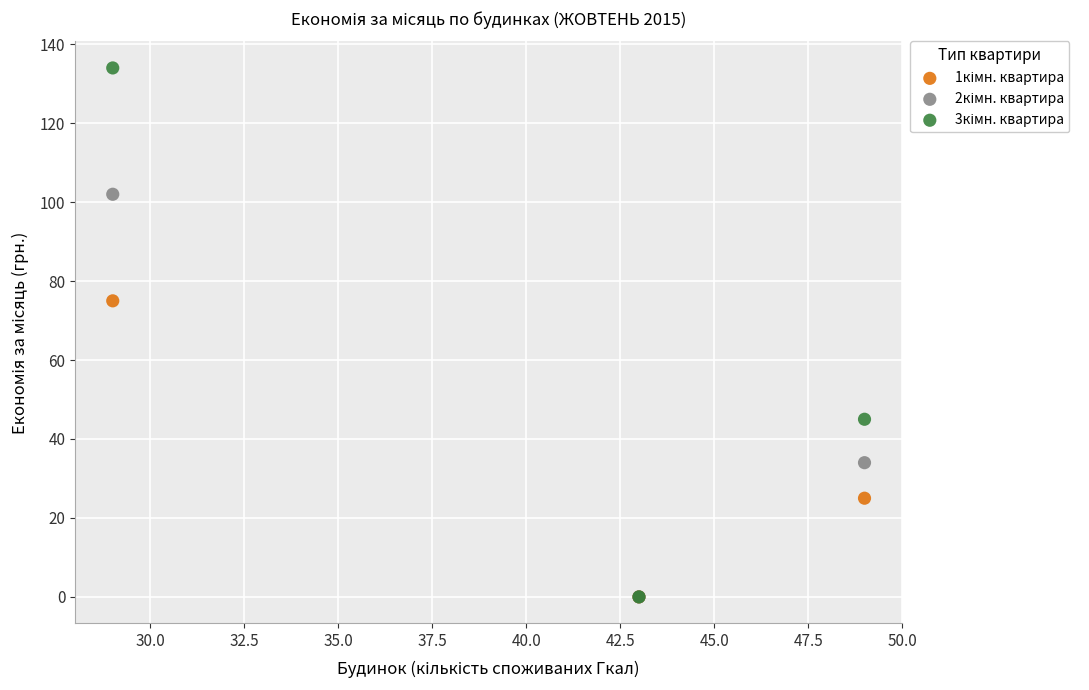

Across all series, what Y value is closest to 67?

75